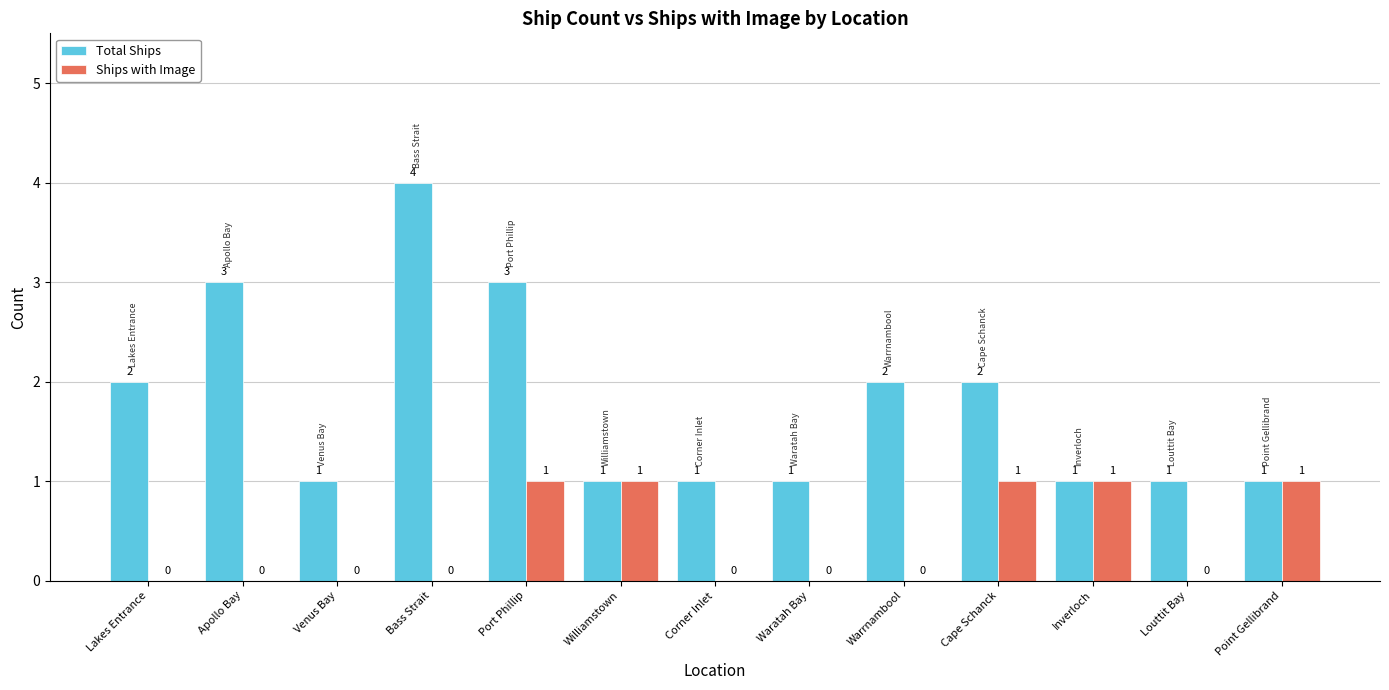

How many groups of bars are there?

13